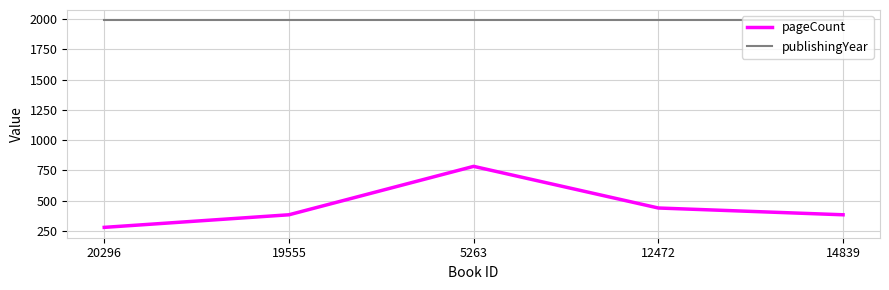

At how many categories does at least one series exceed 1764?

5